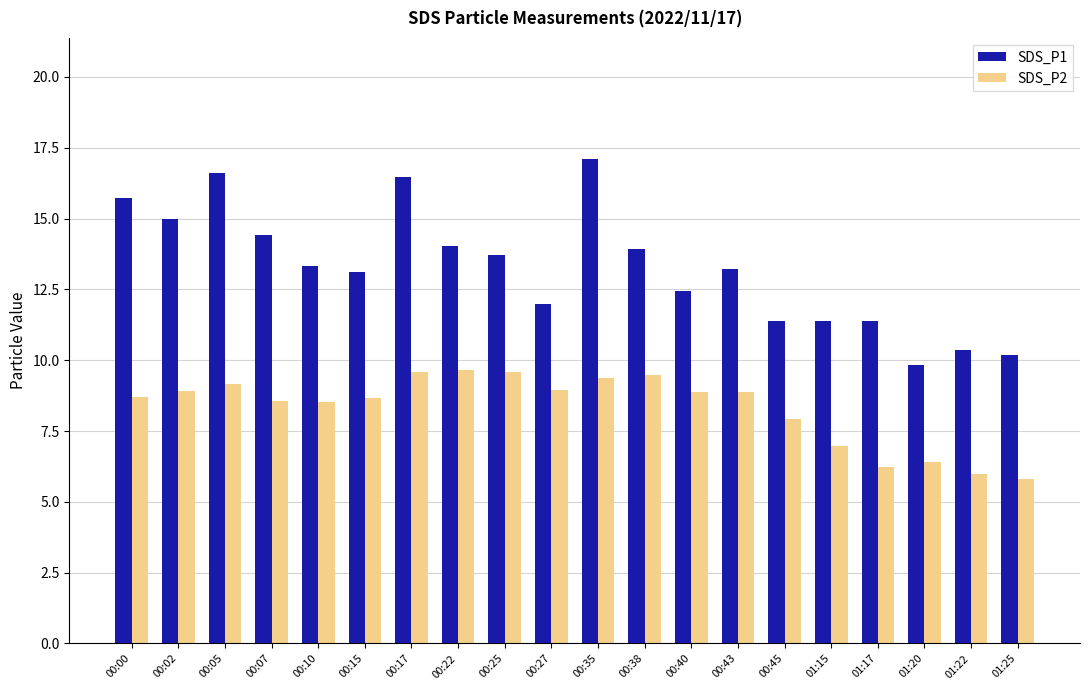

How many values in the SDS_P1 series are below 13?

8